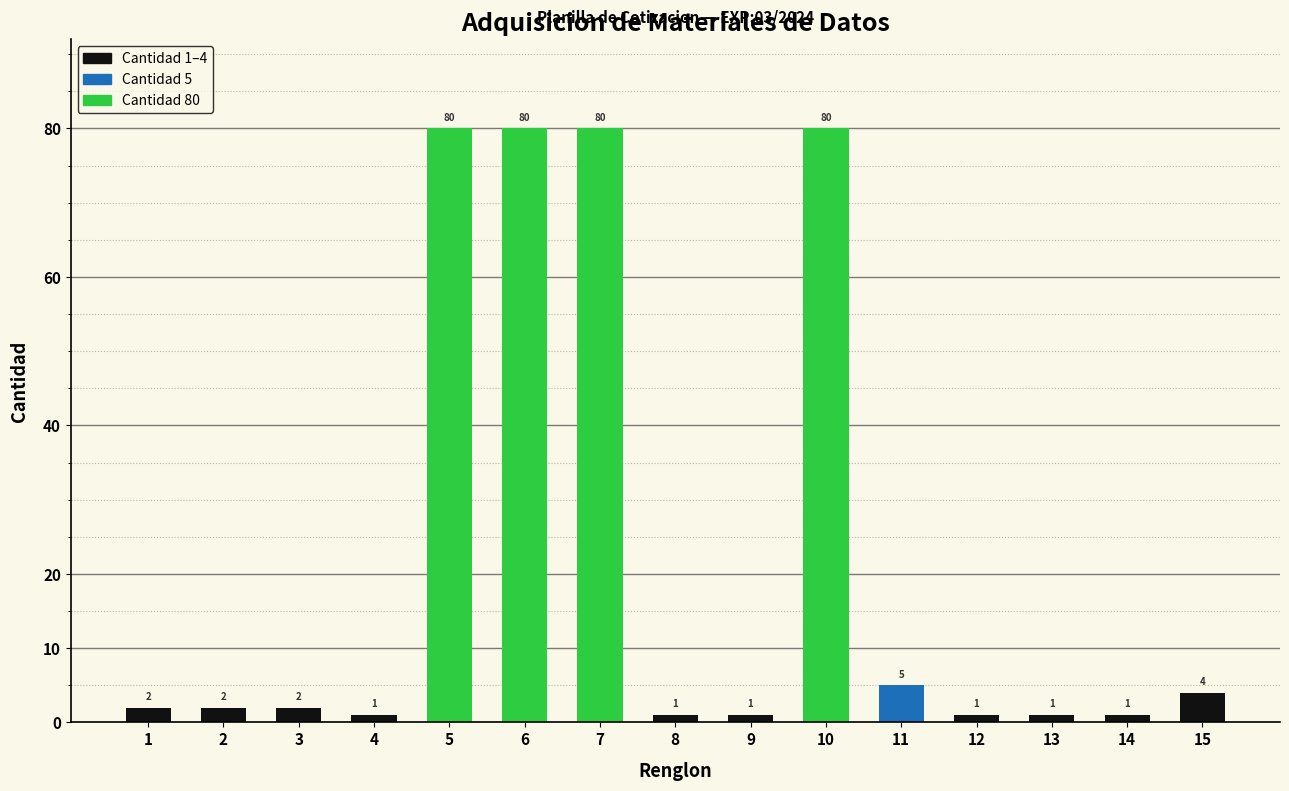

What is the average value?

23